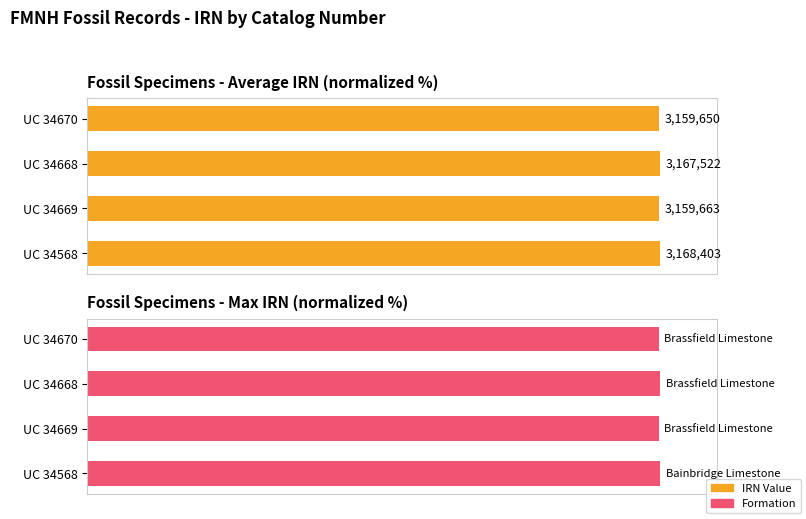

True or false: IRN (rank %) has a value of 150.1 at 20.

False